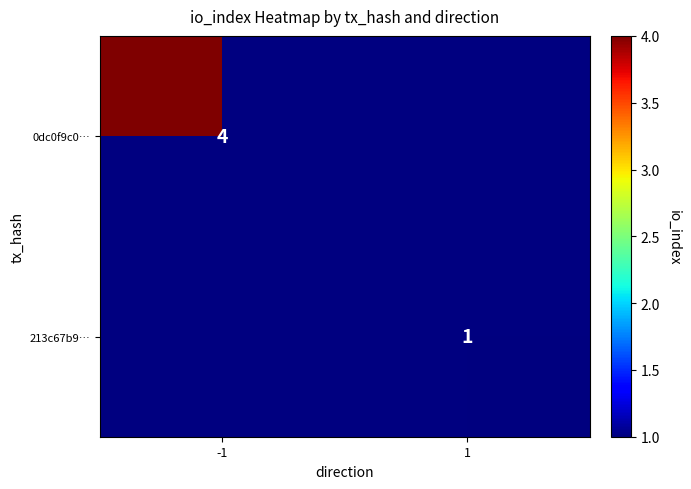

The value of 213c67b9… at 1 is 1. True or false?

True